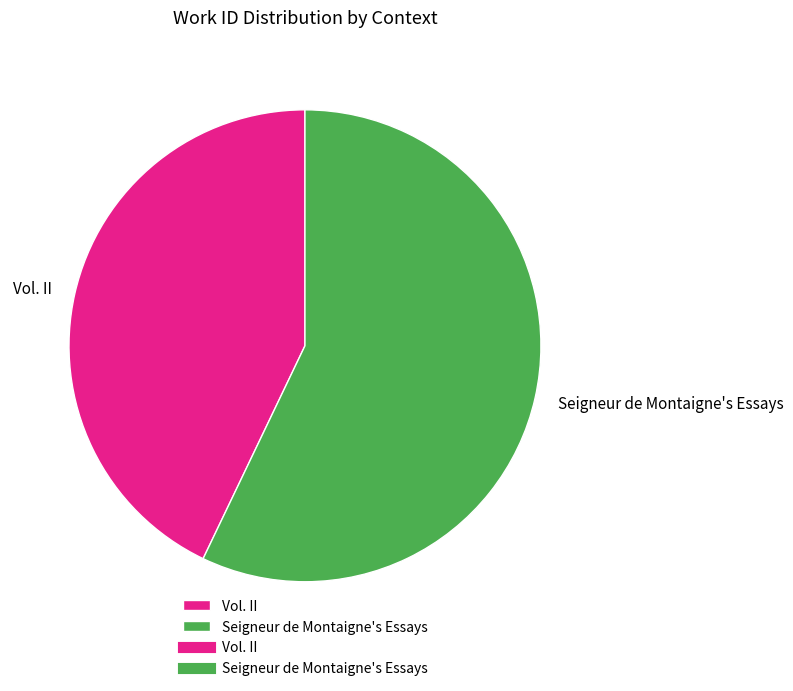

Which has a higher value, Seigneur de Montaigne's Essays or Vol. II?

Seigneur de Montaigne's Essays